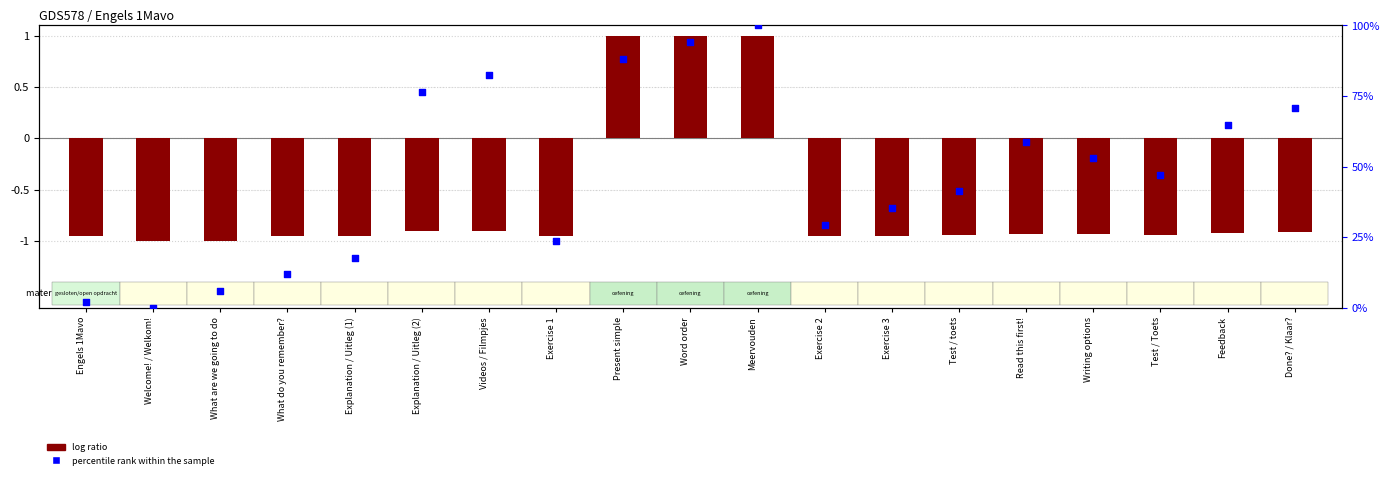

What is the ratio of the value at Videos / Filmpjes to the value at Word order?

0.9